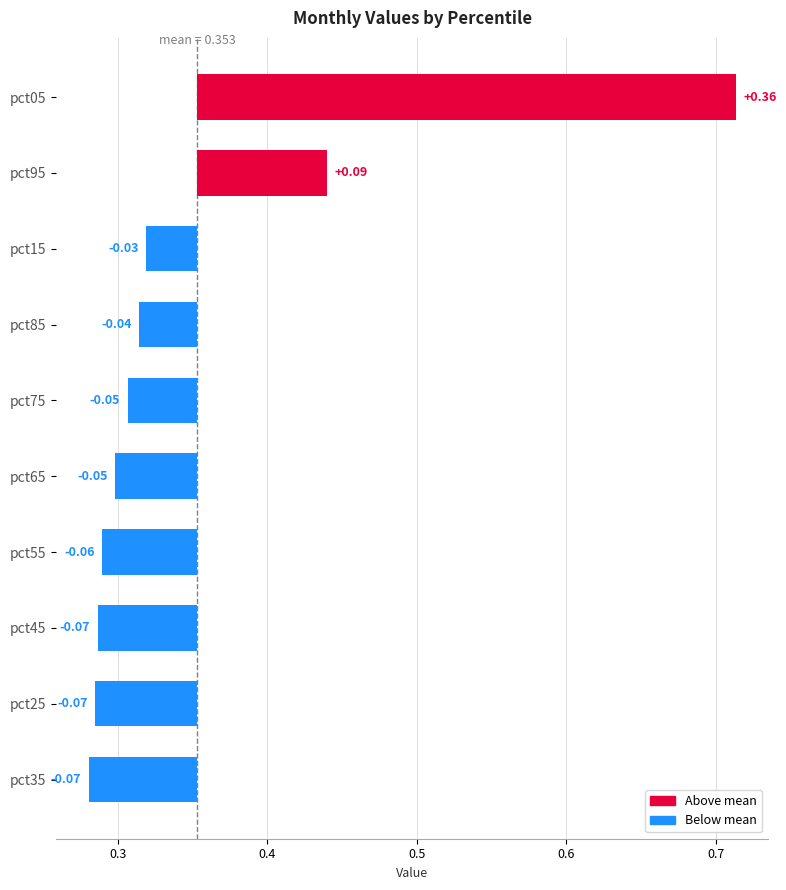

At which category is the sum across all series the highest?

pct05